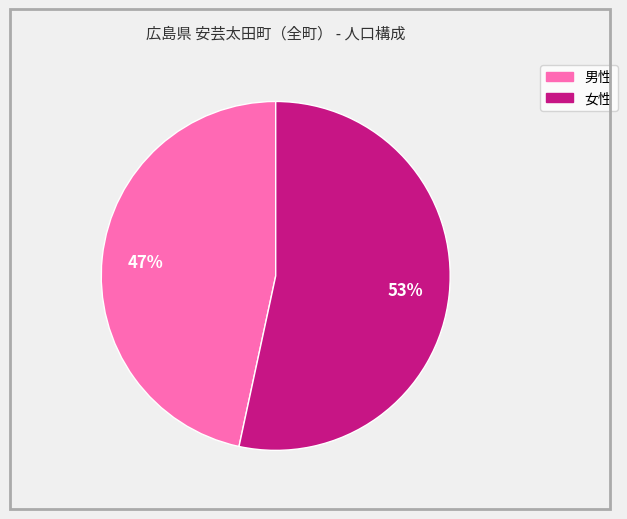

Is the sum of 男性 and 女性 greater than half?

Yes